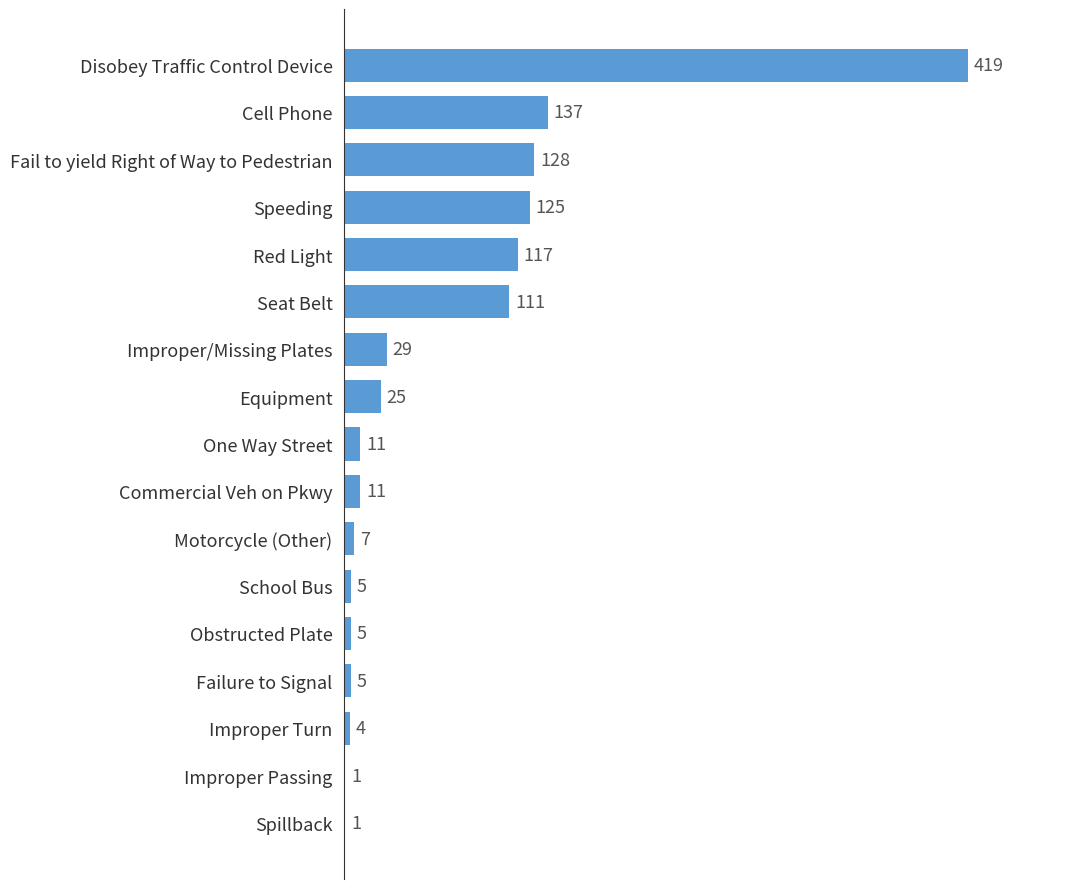

What is the sum of all values?

1141